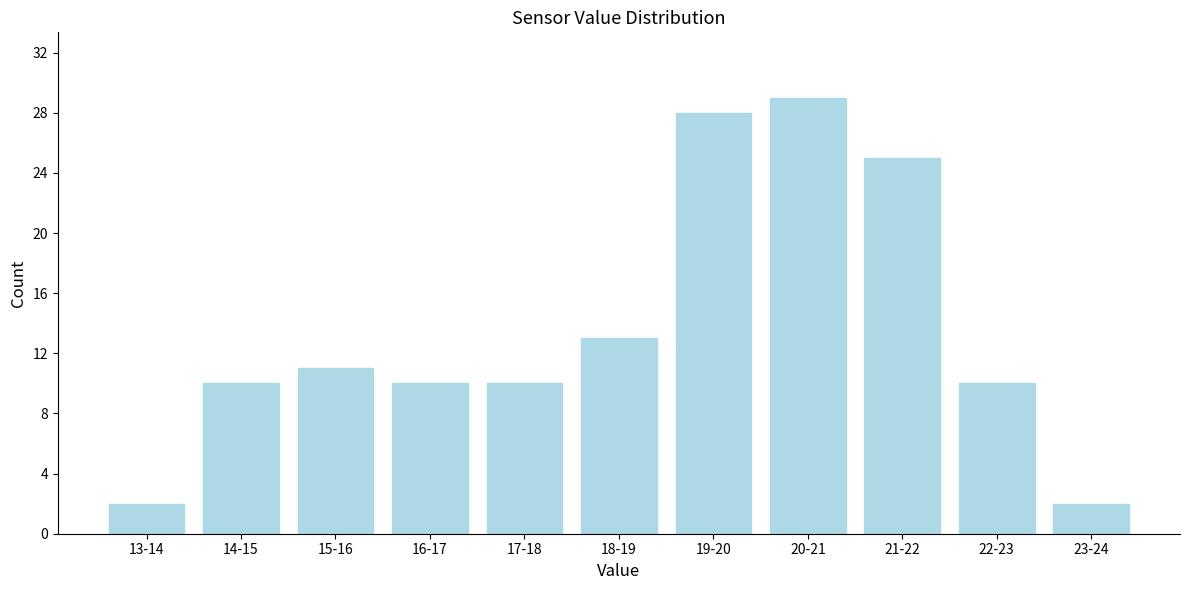

Reading left to right, what are all the values shown in this chart?

13-14=2	14-15=10	15-16=11	16-17=10	17-18=10	18-19=13	19-20=28	20-21=29	21-22=25	22-23=10	23-24=2